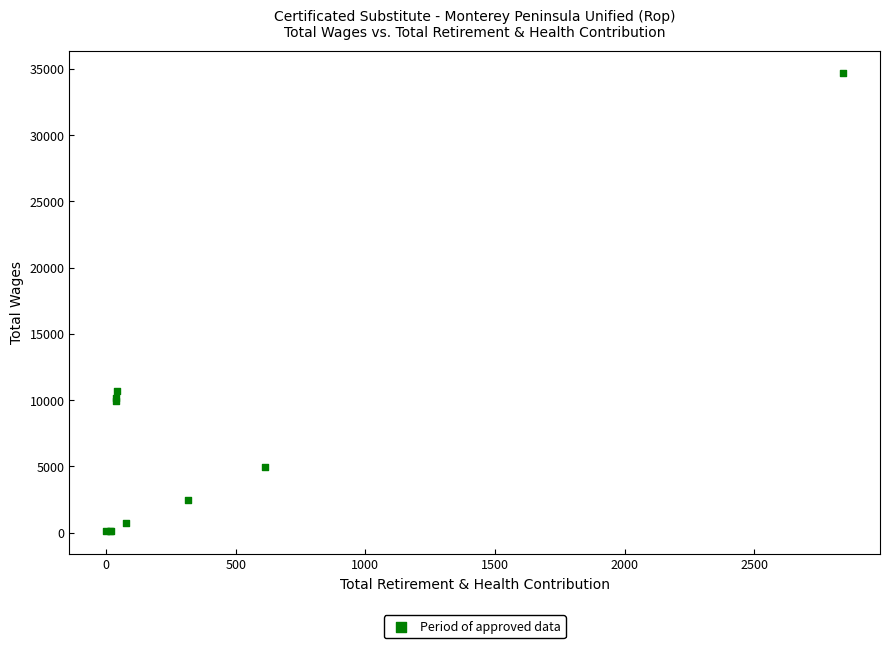

What Y value in the scatter plot is closest to 17392?

10710